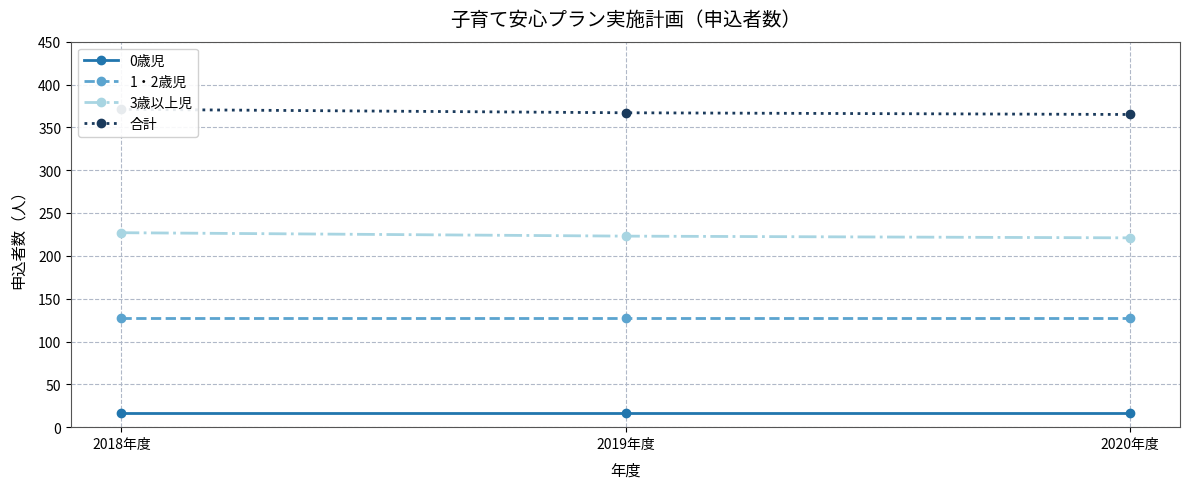

What is the maximum value shown in the chart?

371